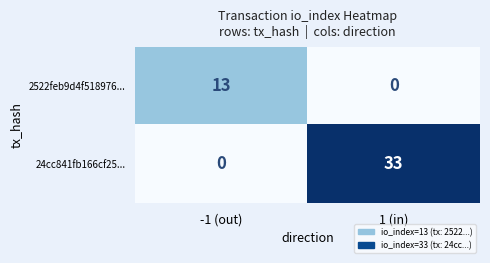

Which series changed the most between -1 (out) and 1 (in)?

24cc841fb166cf25...